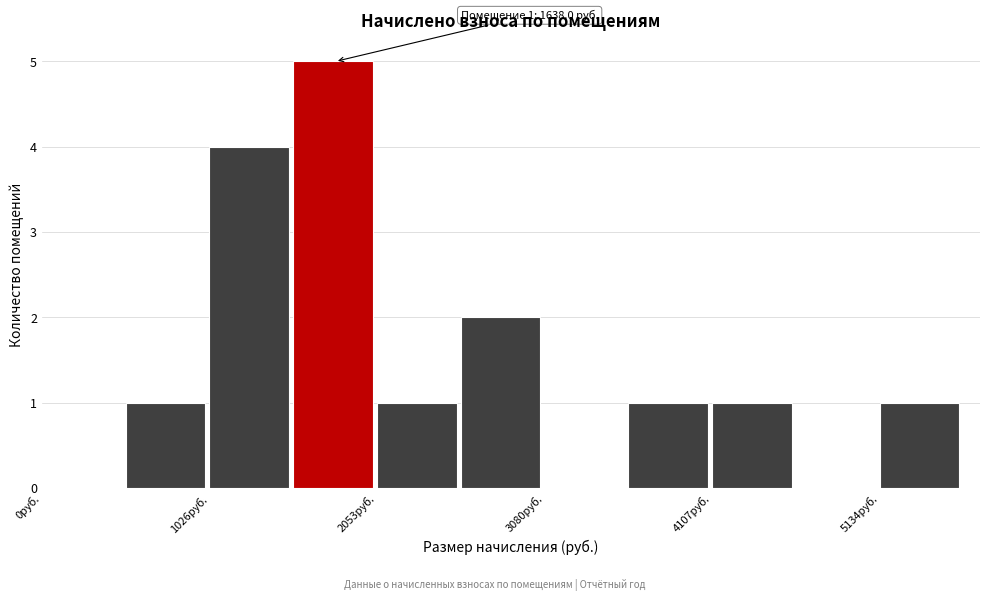

Around what value on the x-axis is the tallest bar? Give the approximate position of its centre, as read against the axis.

1800